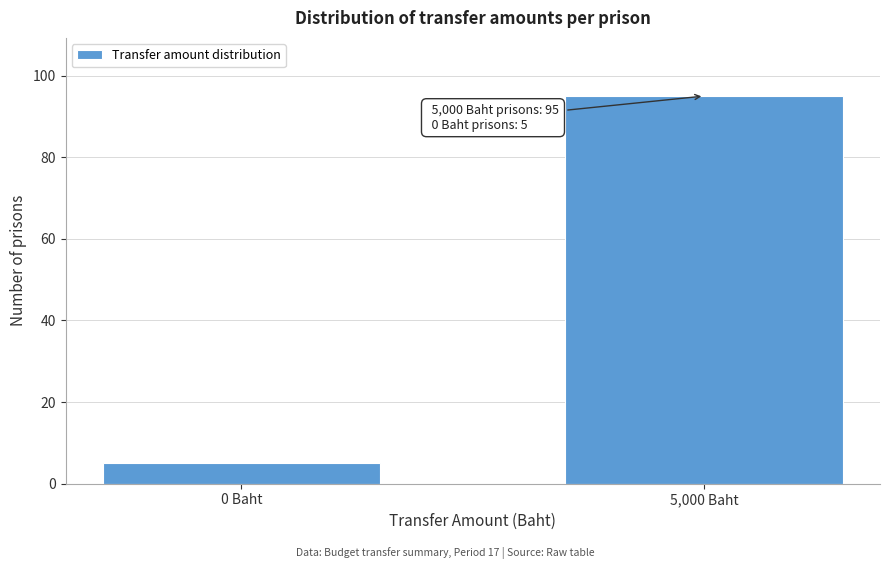

Reading left to right, transcribe all the data shown in this chart.

5	95